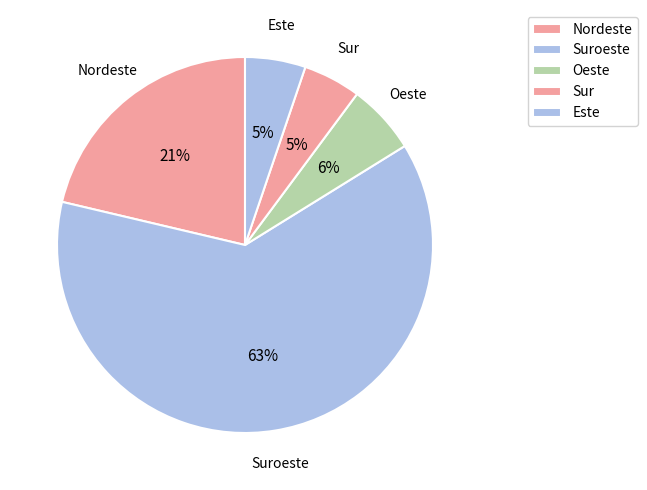

What is the largest slice in the pie chart?

Suroeste